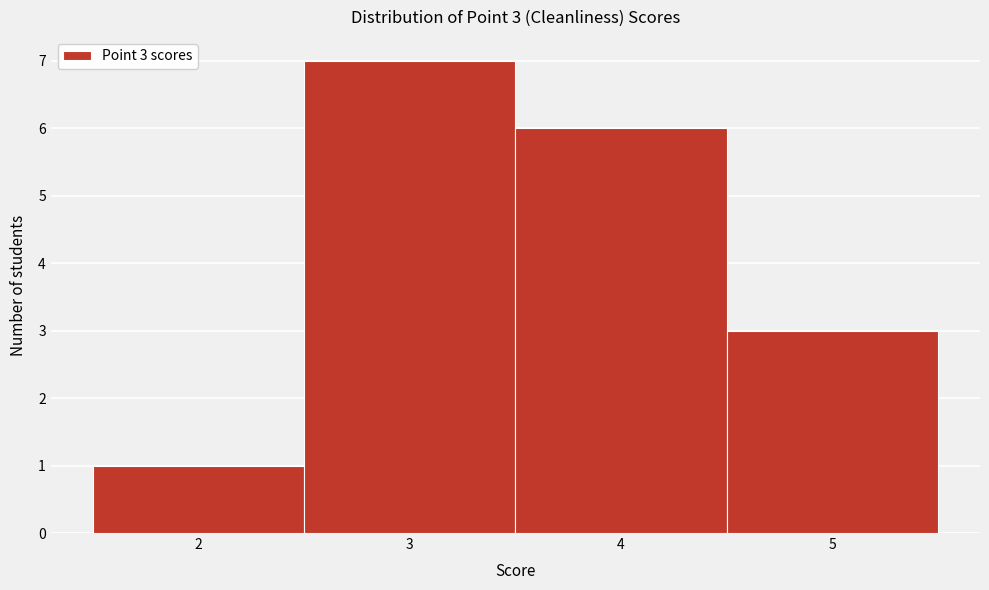

Which range on the x-axis has the tallest bar?

2.5 to 3.5